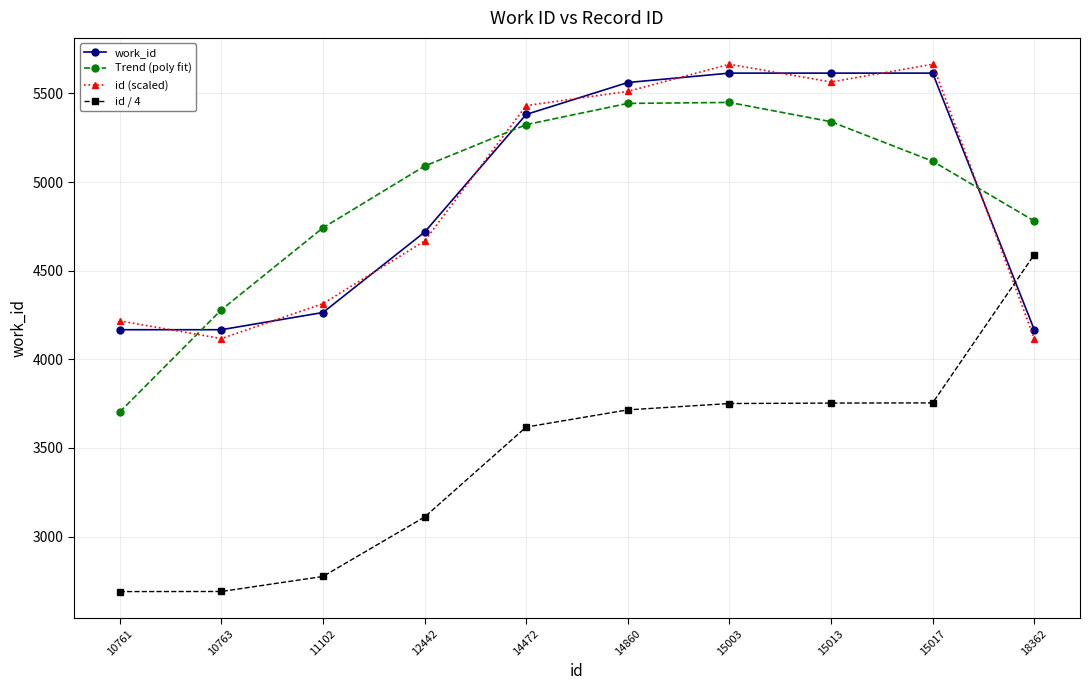

Which series has the largest range (max minus min)?

id / 4